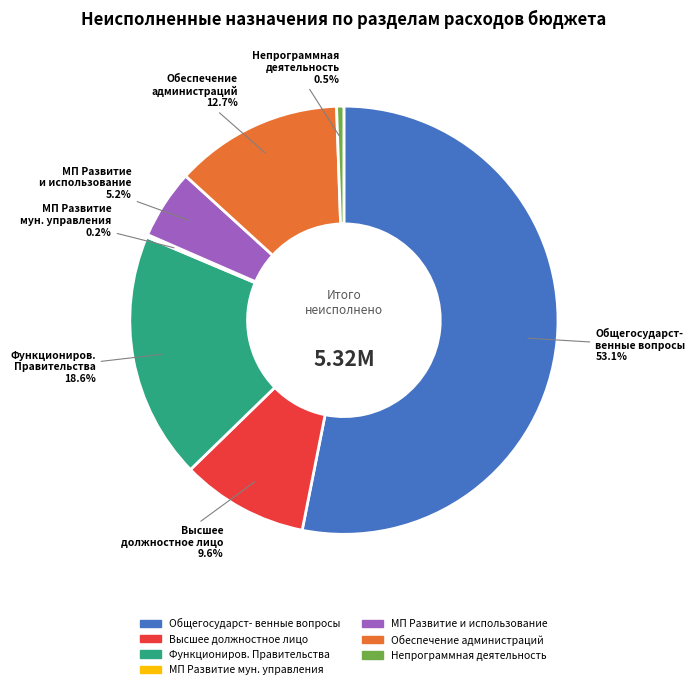

How much of the chart is everything except МП Развитие и использование?

94.8%